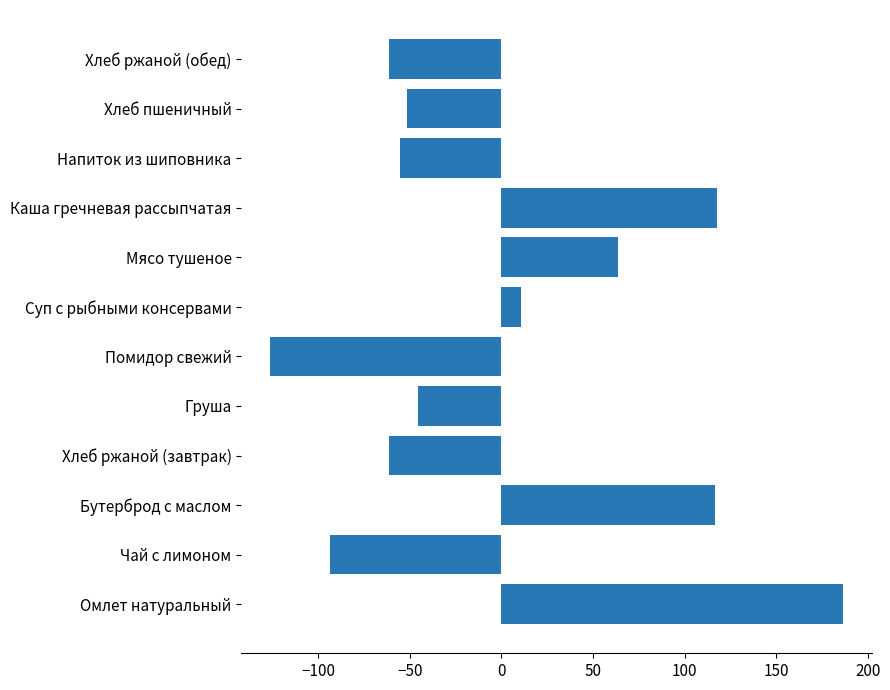

At which label is the value closest to 30?

Суп с рыбными консервами